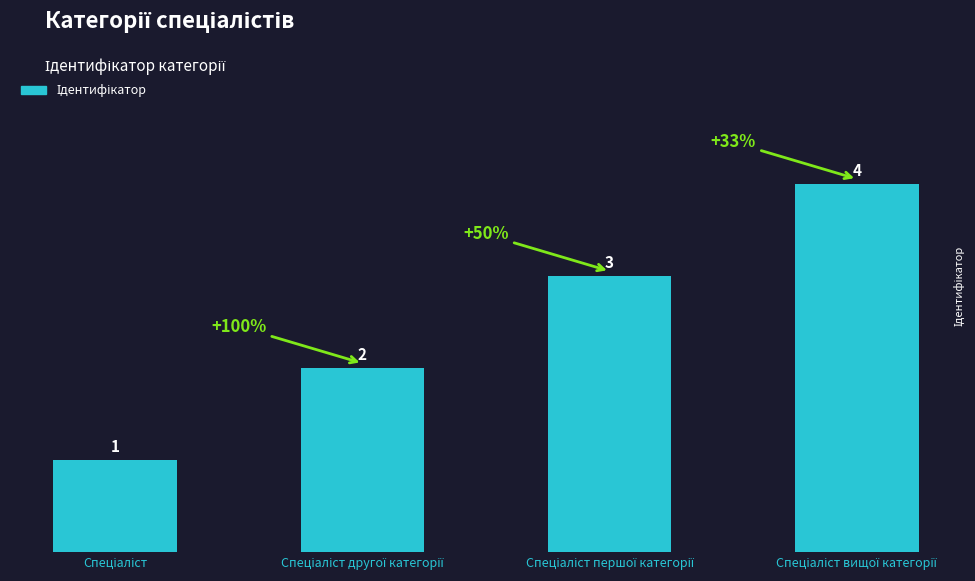

Reading right to left, list all the values displayed in this chart.

4	3	2	1